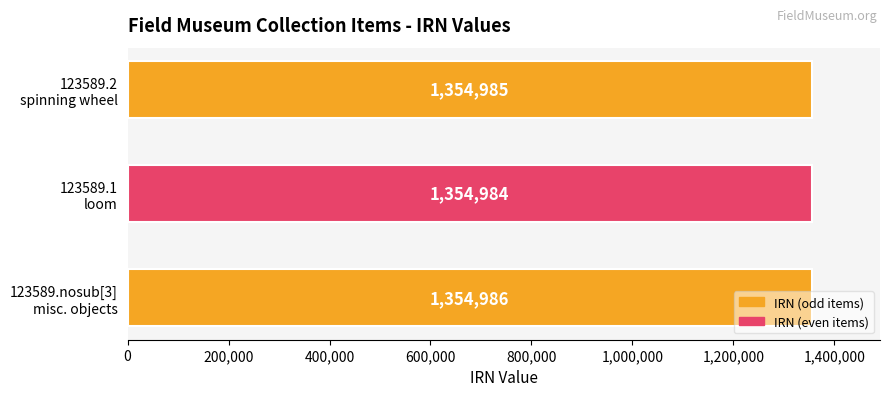

What is the minimum value shown in the chart?

1354984